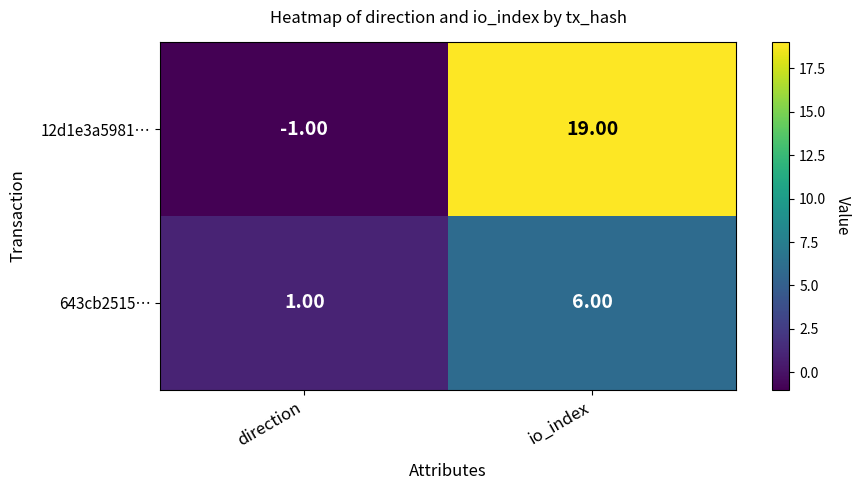

List the series in order of their peak value, lowest first.

643cb2515…, 12d1e3a5981…